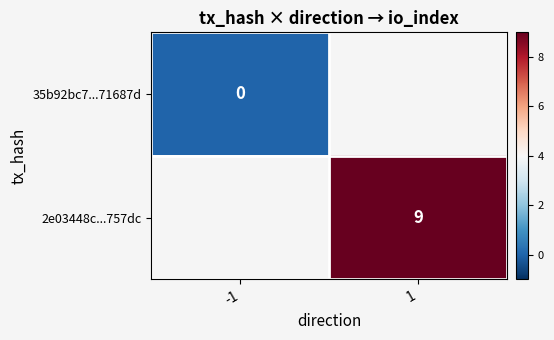

Is the value of 2e03448c...757dc at 1 greater than the value of 35b92bc7...71687d at -1?

Yes